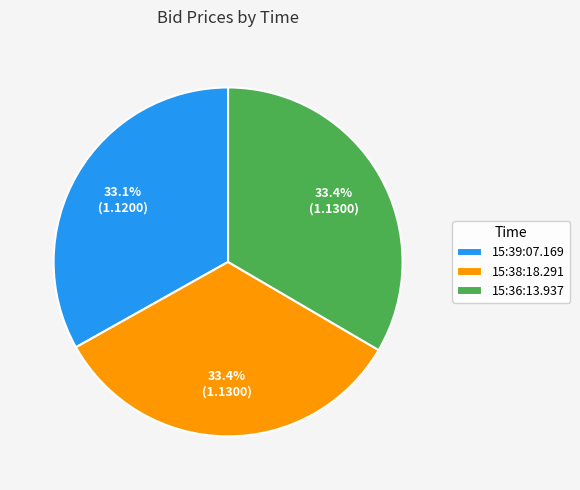

Approximately how many times larger is the value at 15:38:18.291 compared to 15:39:07.169?

1.0